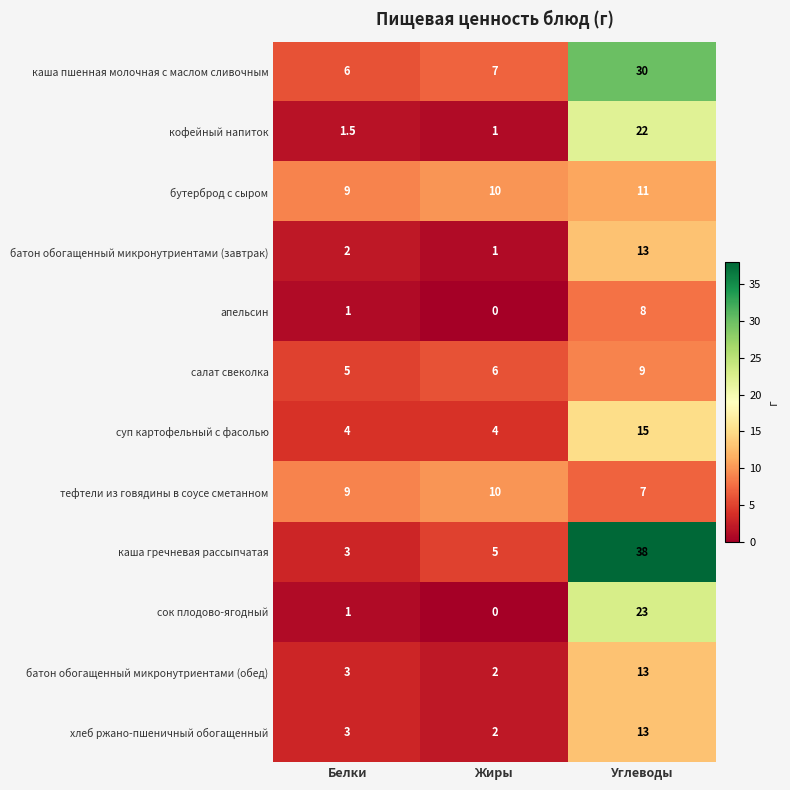

Where is каша гречневая рассыпчатая nearest to the value 20?

Жиры